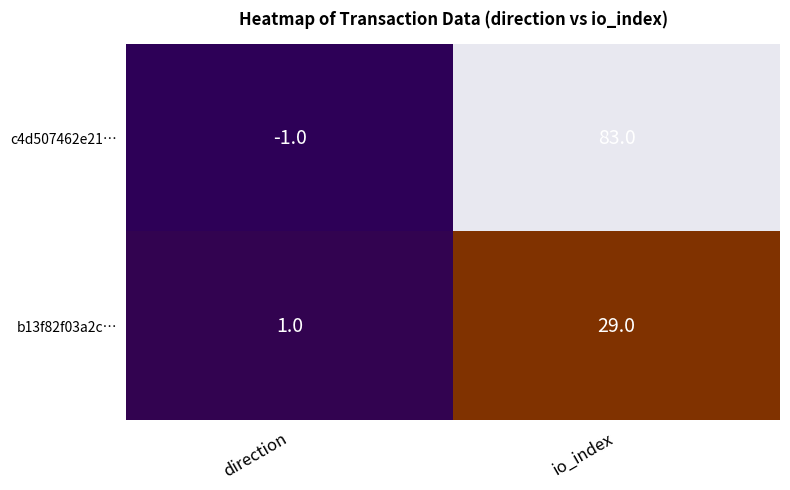

Rank the series by their maximum value, from lowest to highest.

b13f82f03a2c…, c4d507462e21…